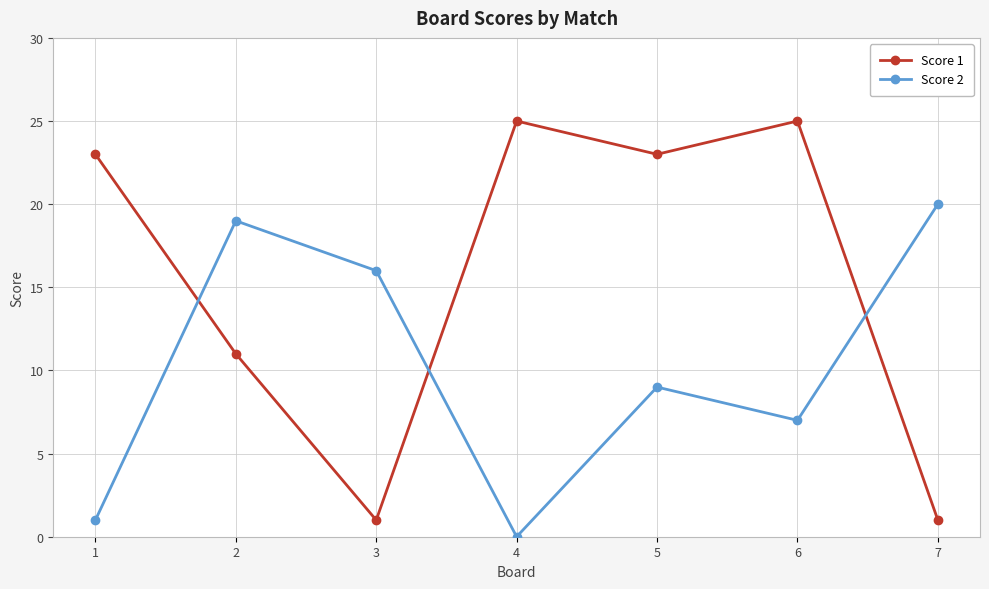

Which category has the lowest value in the Score 2 series?

4